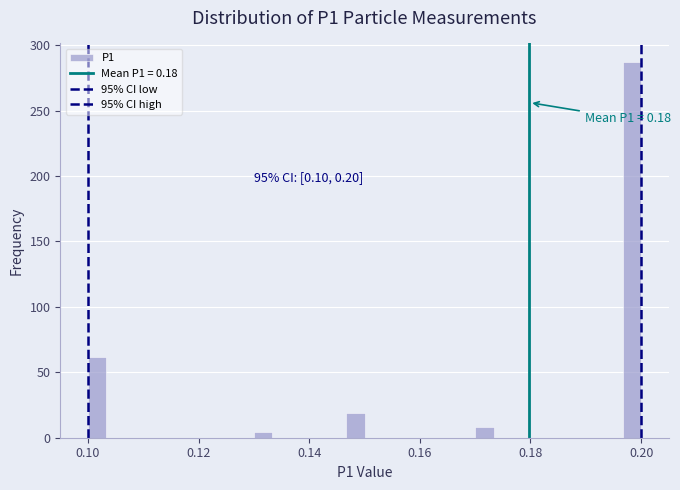

Around what value on the x-axis is the tallest bar? Give the approximate position of its centre, as read against the axis.

0.198